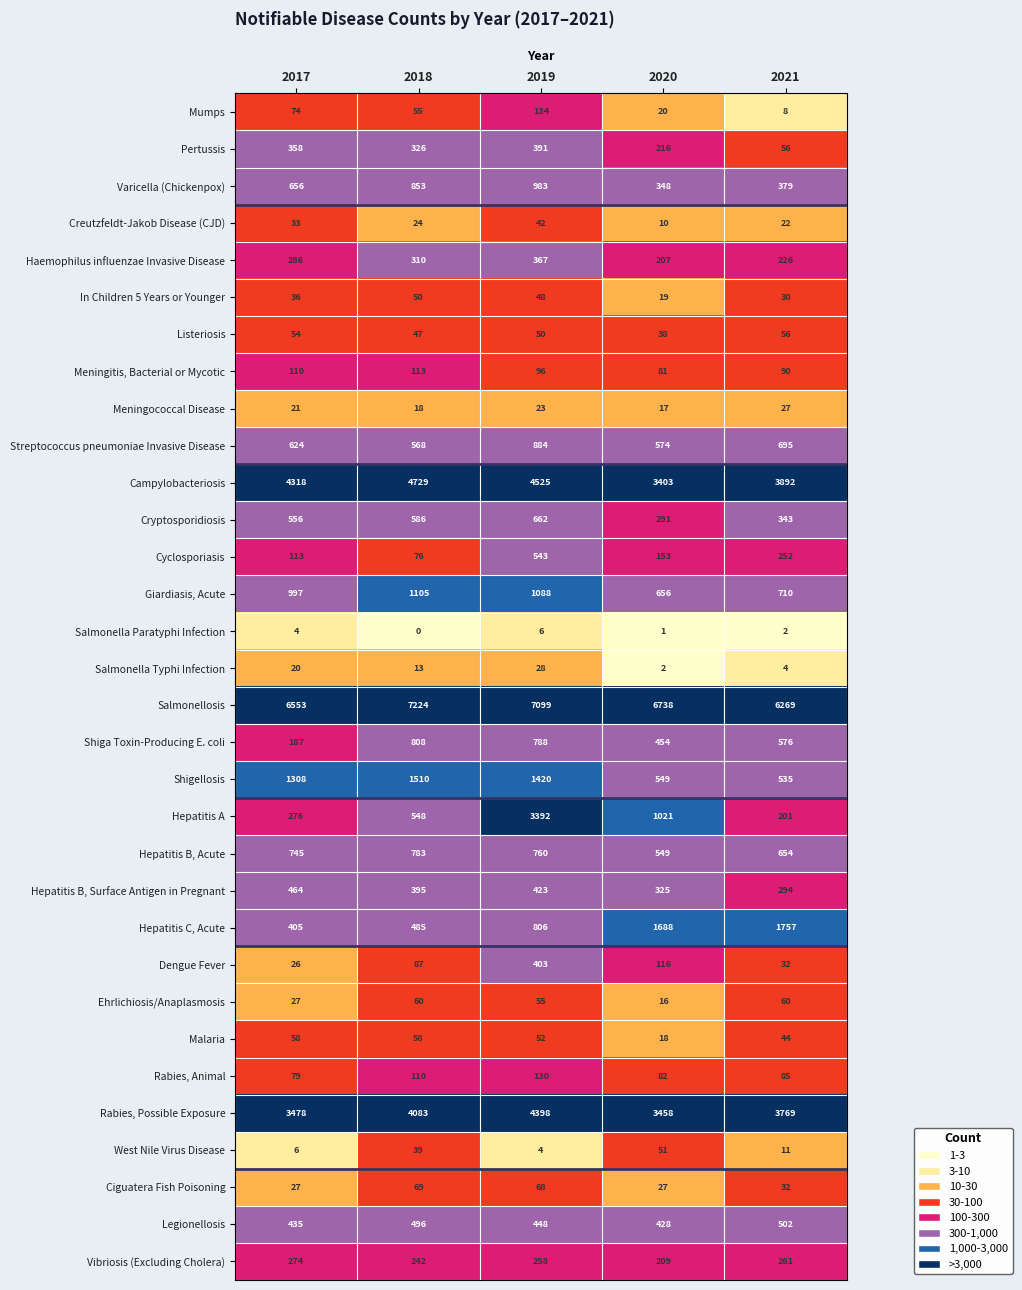

At which label is Dengue Fever closest to 214?

2020